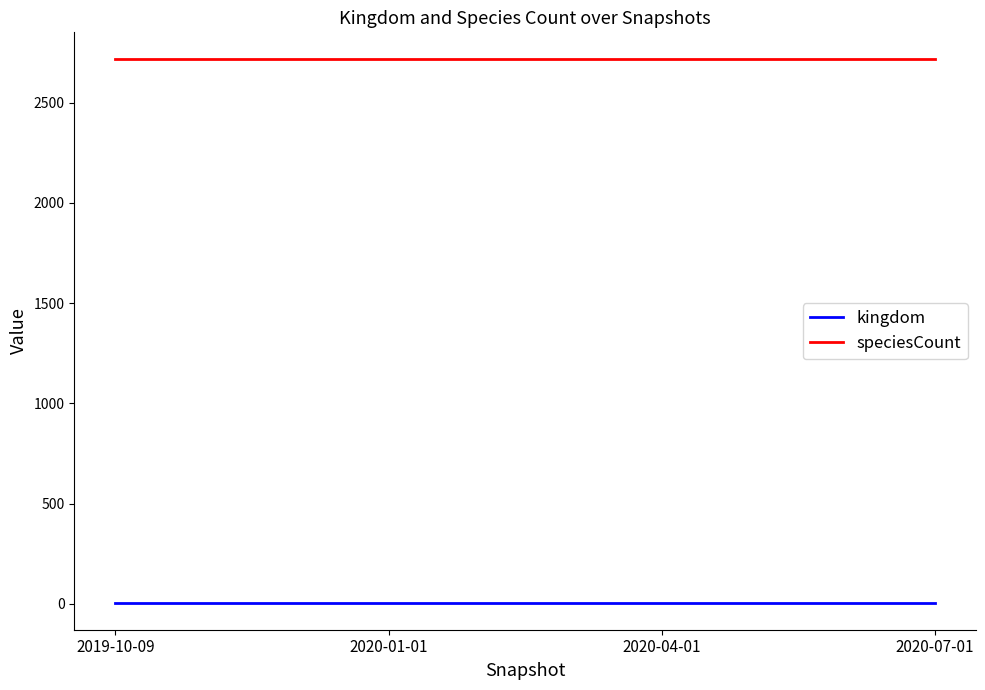

True or false: kingdom has more than 2 points higher than both neighbors.

False